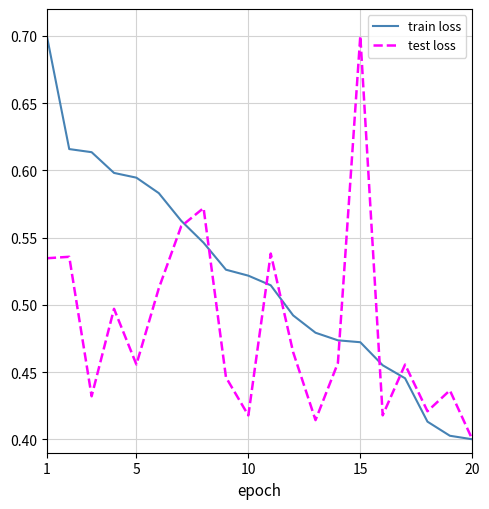

Which series has the largest total across all categories?

train loss